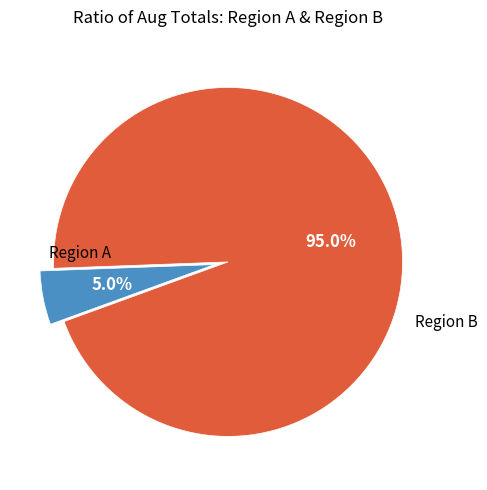

Is there any slice that represents more than half of the pie?

Yes